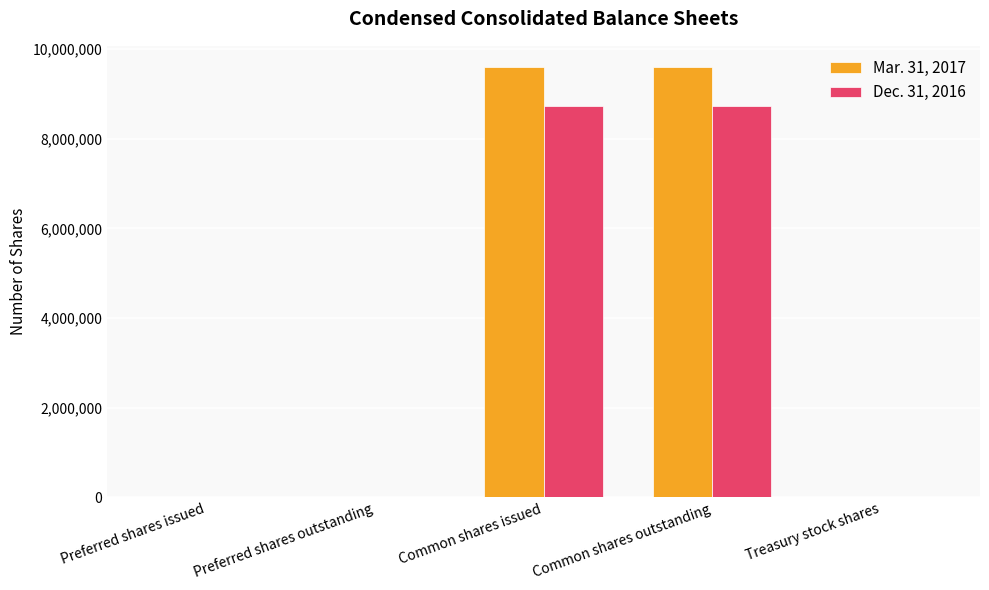

Is the value of Dec. 31, 2016 at Common shares outstanding greater than the value of Mar. 31, 2017 at Common shares outstanding?

No